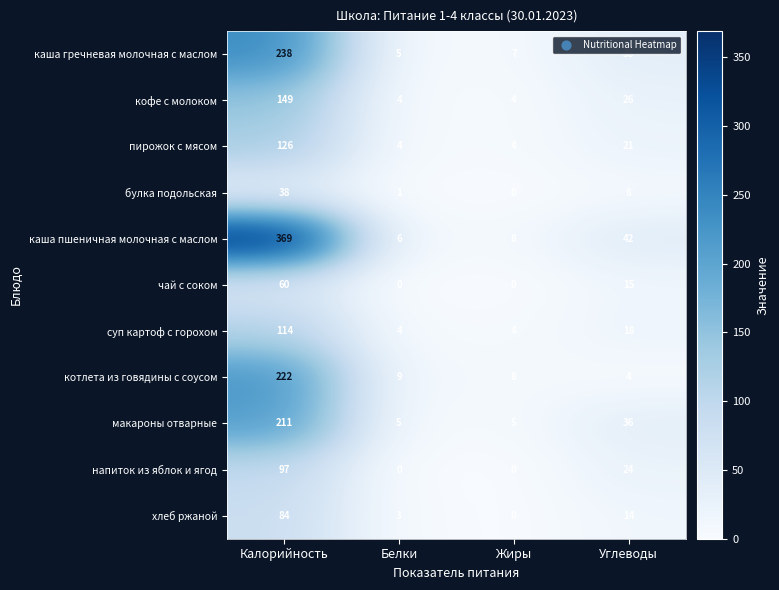

At which category does the chart reach its peak across all series?

Калорийность